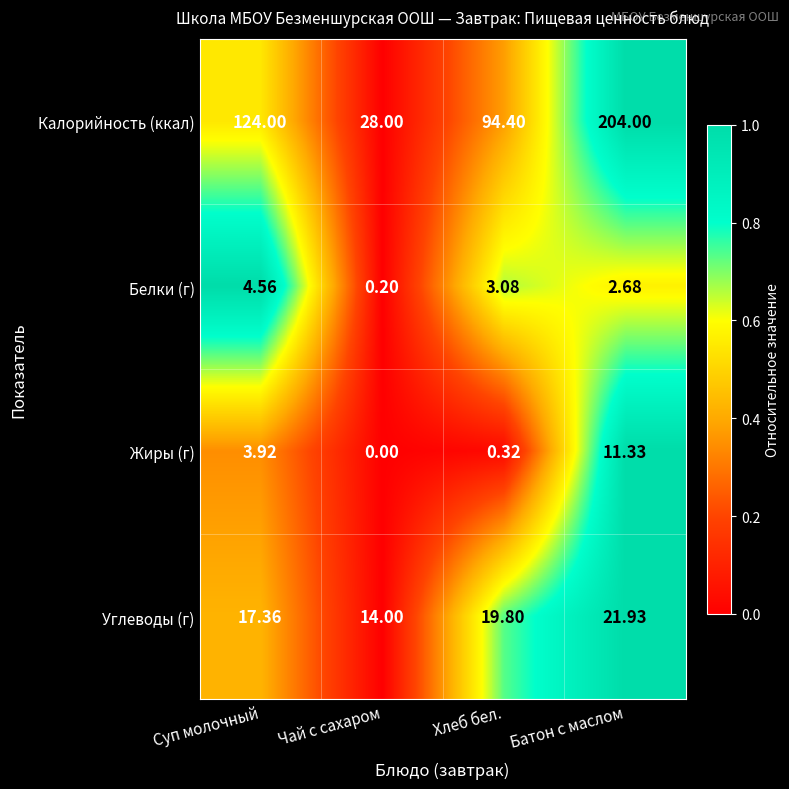

At Чай с сахаром, list the series in order from smallest to largest.

Жиры (г), Белки (г), Углеводы (г), Калорийность (ккал)